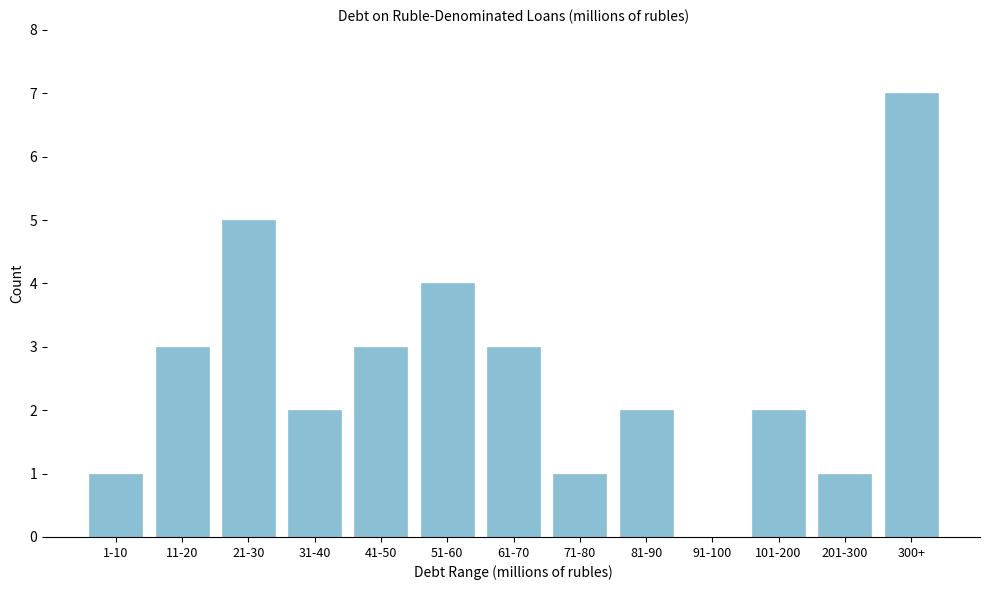

Reading right to left, what are all the values shown in this chart?

300+=7	201-300=1	101-200=2	91-100=0	81-90=2	71-80=1	61-70=3	51-60=4	41-50=3	31-40=2	21-30=5	11-20=3	1-10=1